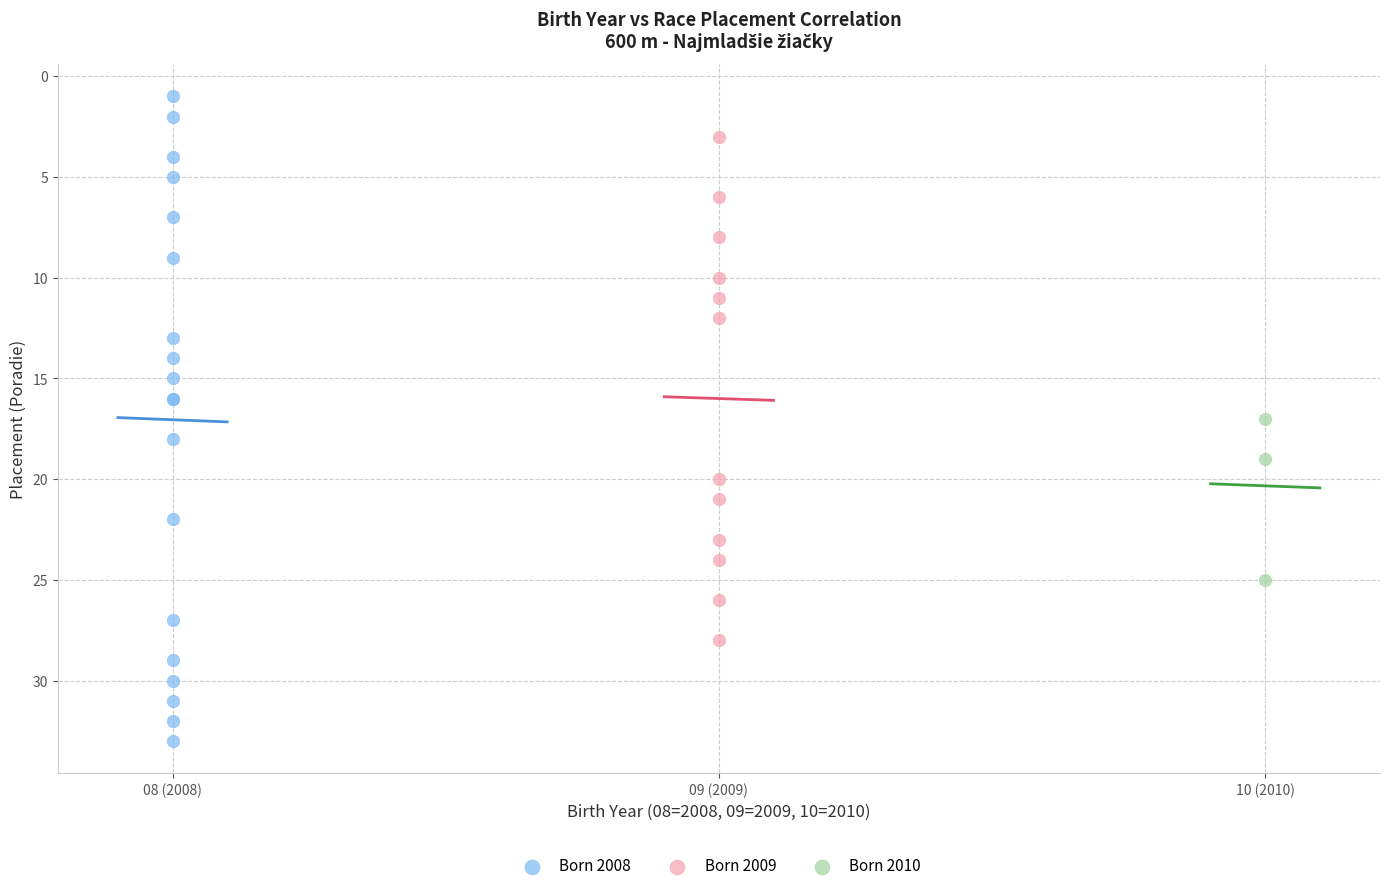

Which series contains the highest Y value?

Born 2008